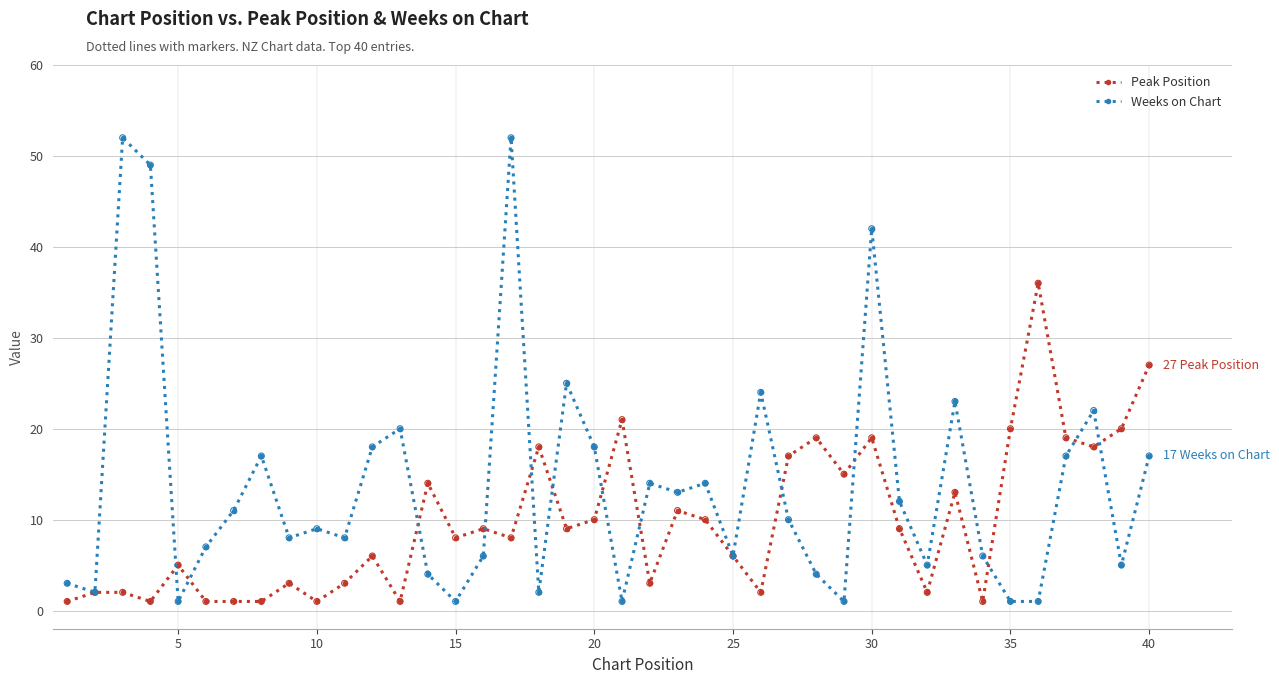

Which series has the largest range (max minus min)?

Weeks on Chart